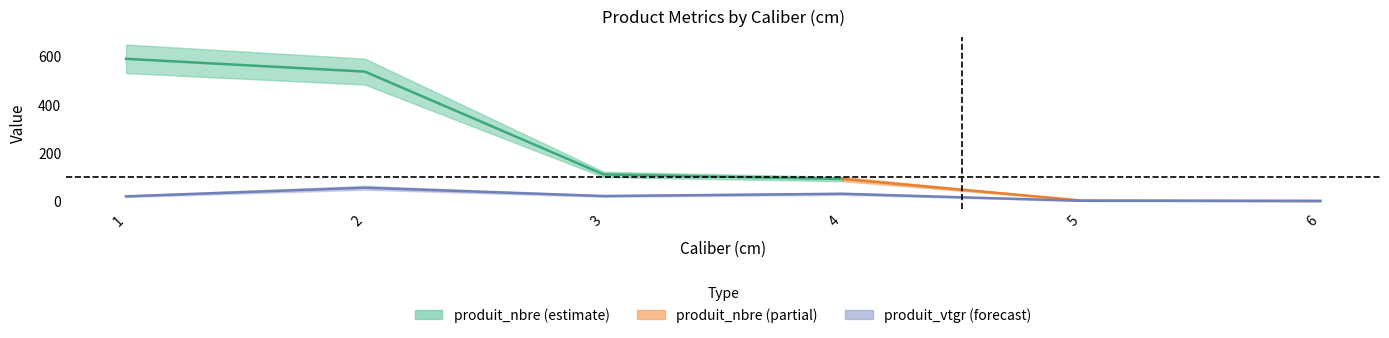

Count the number of categories in the chart.

6